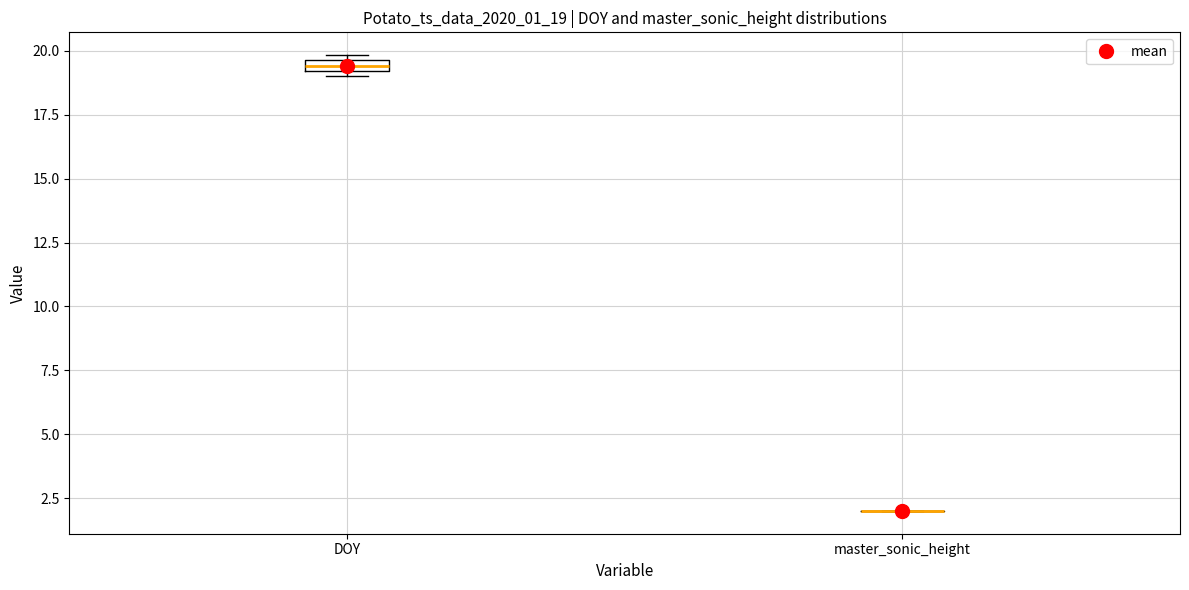

Where is the lower edge of the box for DOY on the y-axis? The values are not printed on the chart, so give them approximately, as read against the axis.

19.0